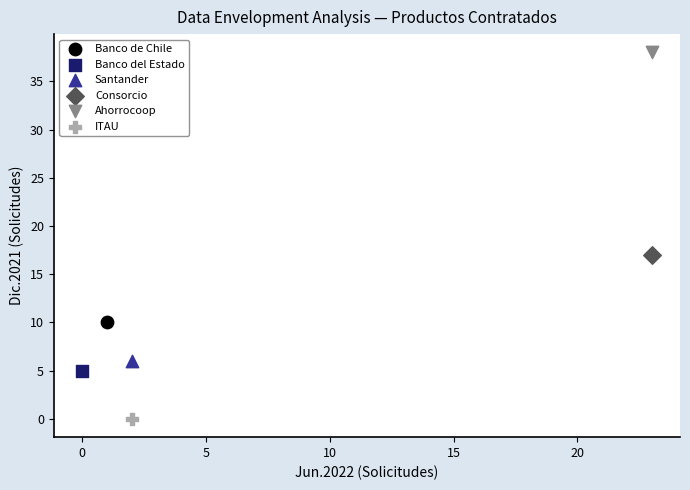

Which series contains the highest Y value?

Ahorrocoop